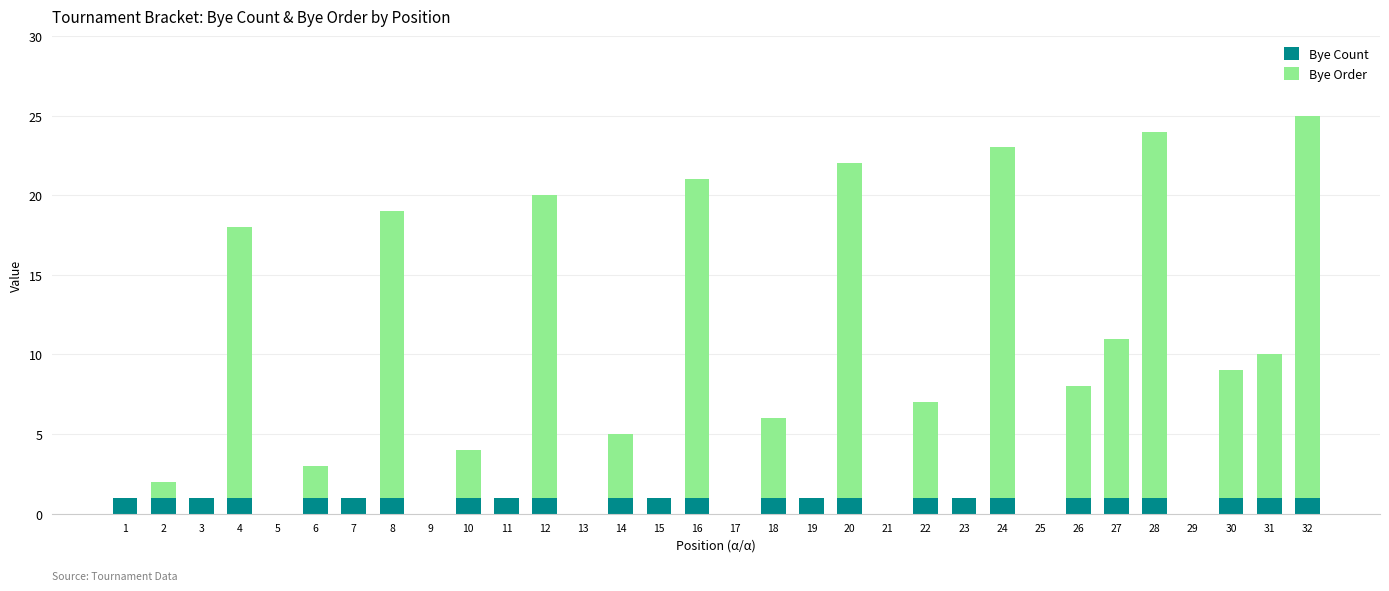

What is the approximate value of Bye Count at 27?

1